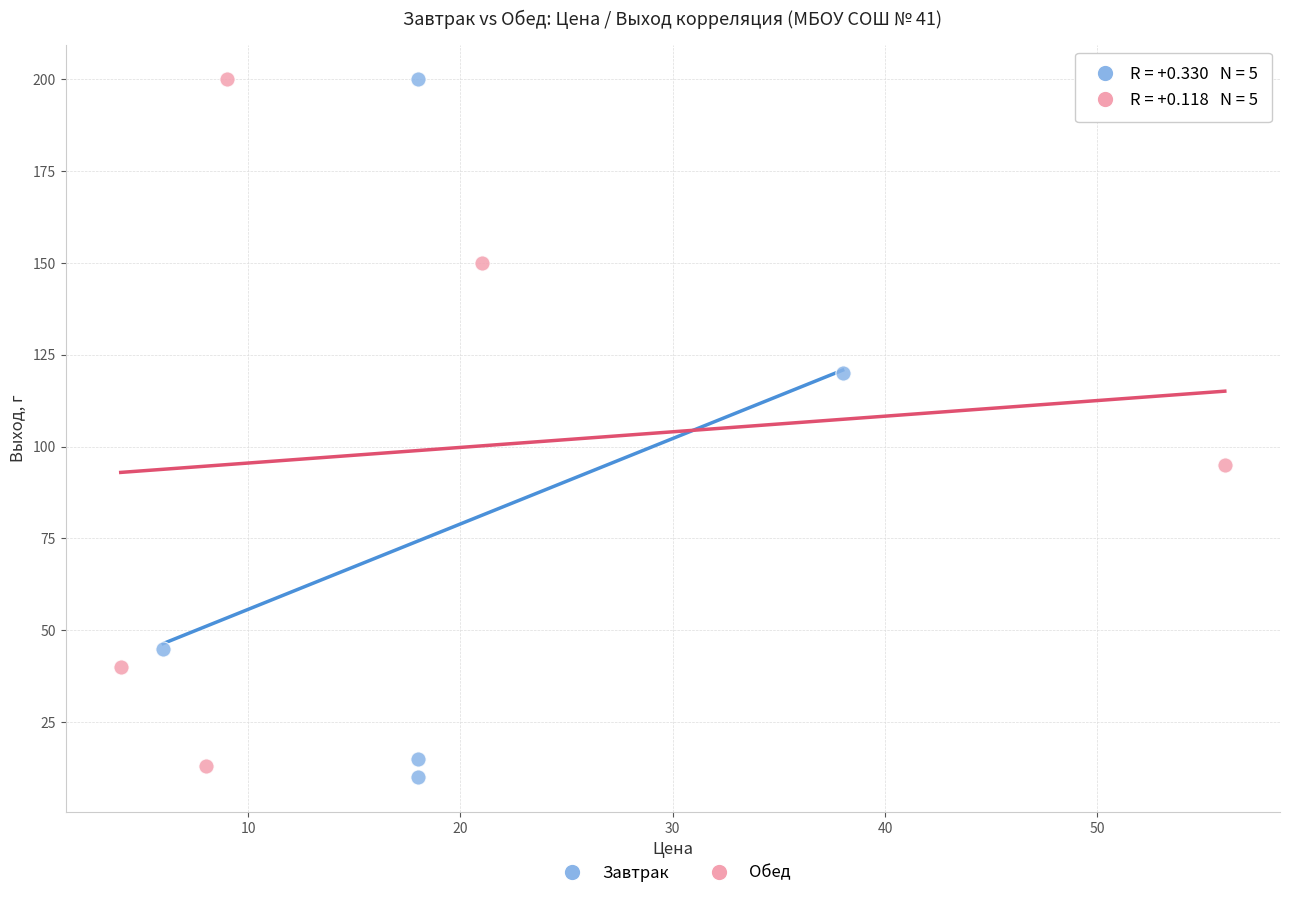

What are all the series names shown in the legend?

Завтрак, Обед